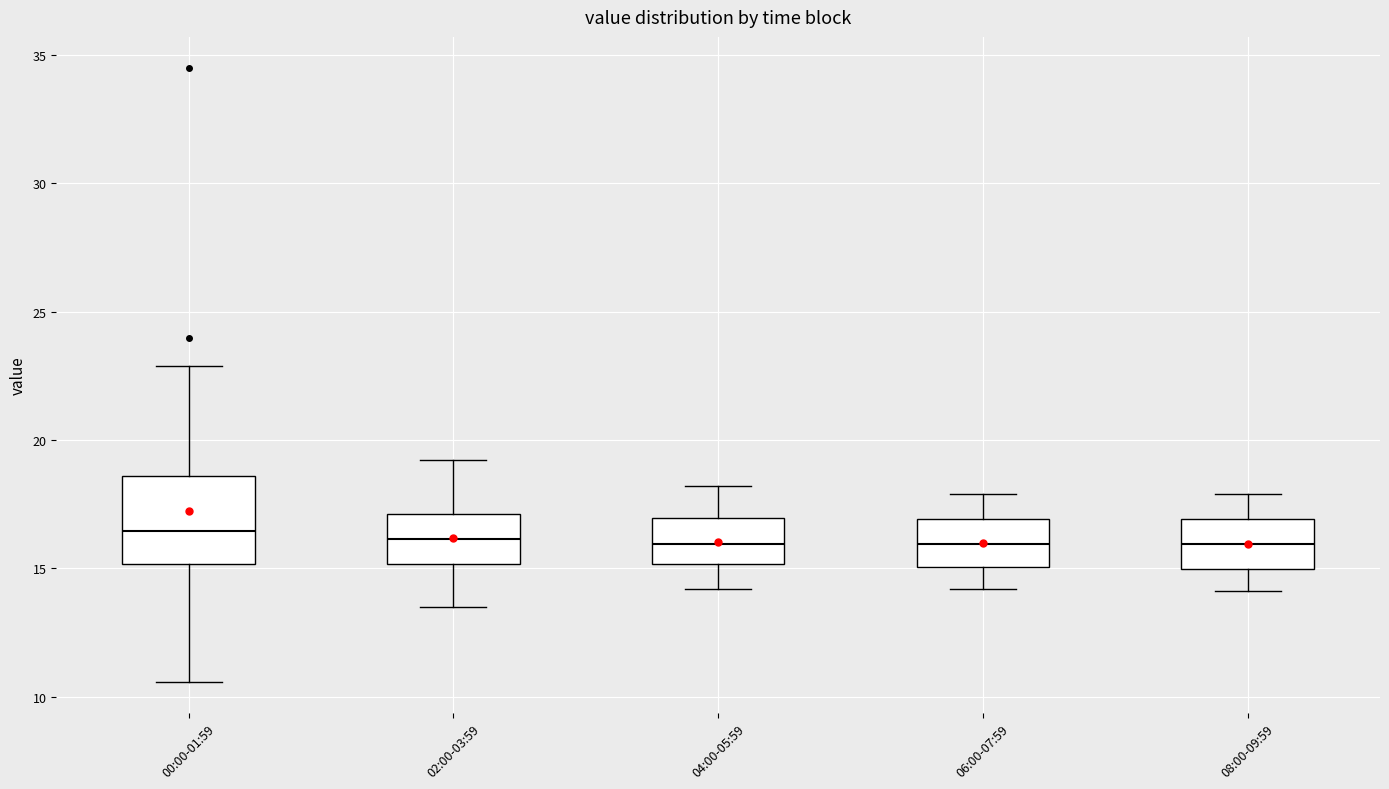

Comparing the boxes themselves (not the whiskers), which one is the tallest?

00:00-01:59